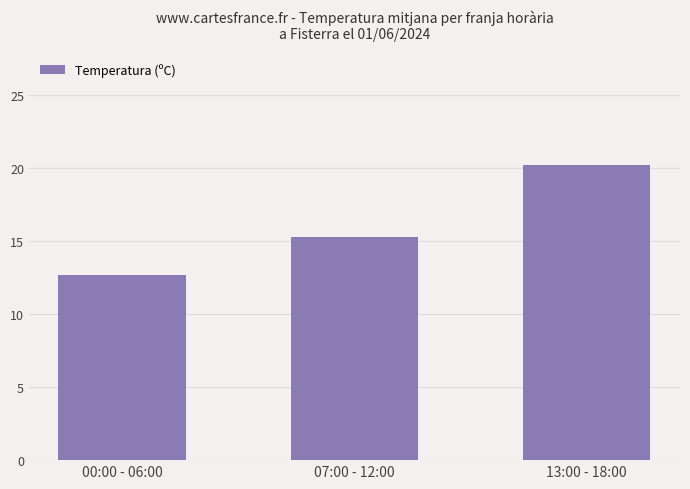

List the labels in order of value, smallest first.

00:00 - 06:00, 07:00 - 12:00, 13:00 - 18:00